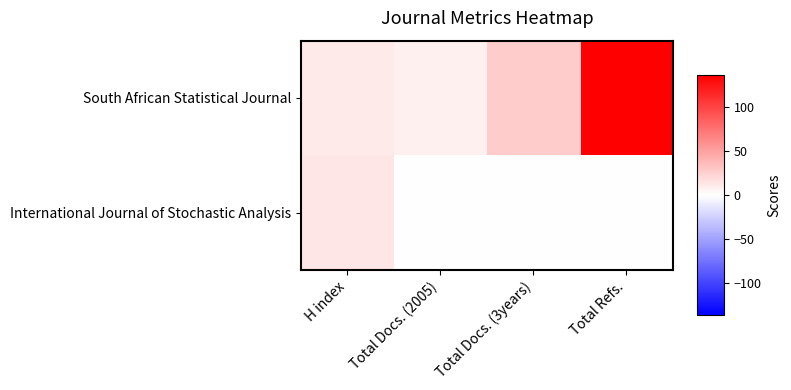

Reading left to right, transcribe all the data shown in this chart.

South African Statistical Journal: H index=11	Total Docs. (2005)=8	Total Docs. (3years)=27	Total Refs.=136
International Journal of Stochastic Analysis: H index=13	Total Docs. (2005)=0	Total Docs. (3years)=0	Total Refs.=0